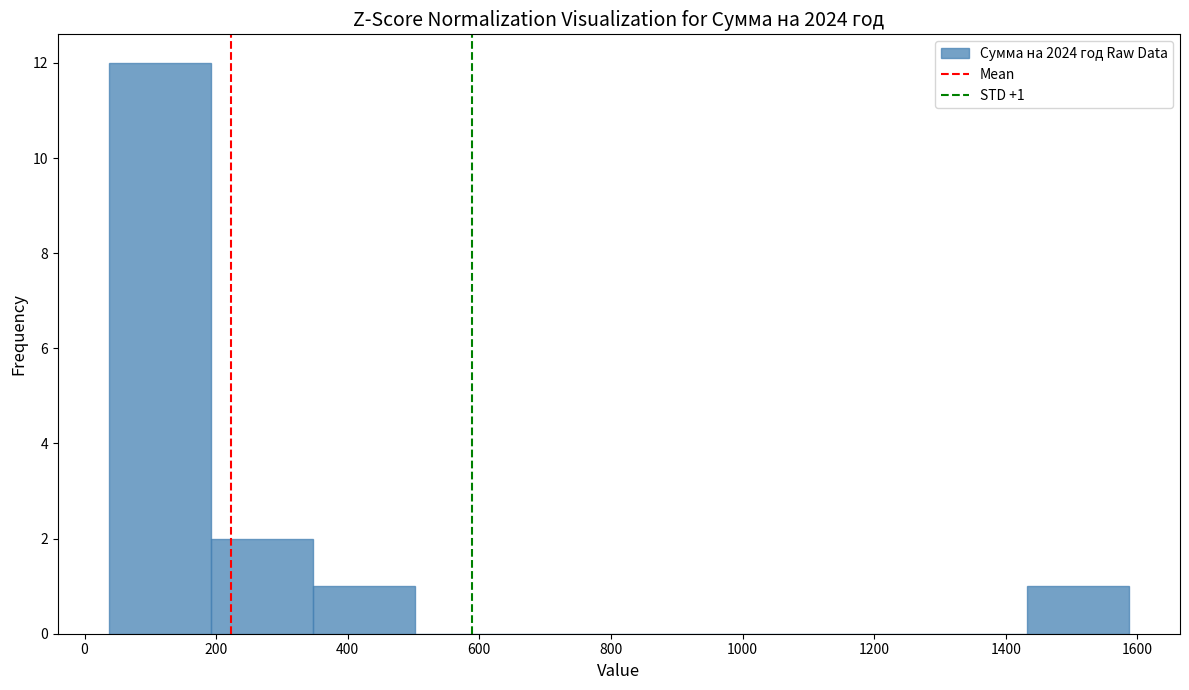

Over which range of the x-axis is the bar tallest?

40 to 200